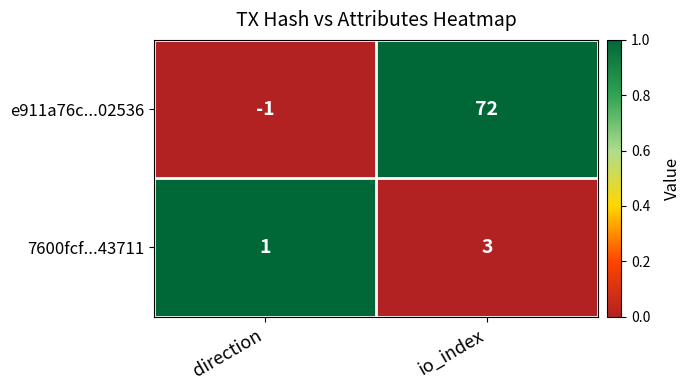

Is it true that e911a76c...02536 equals 72 at io_index?

True